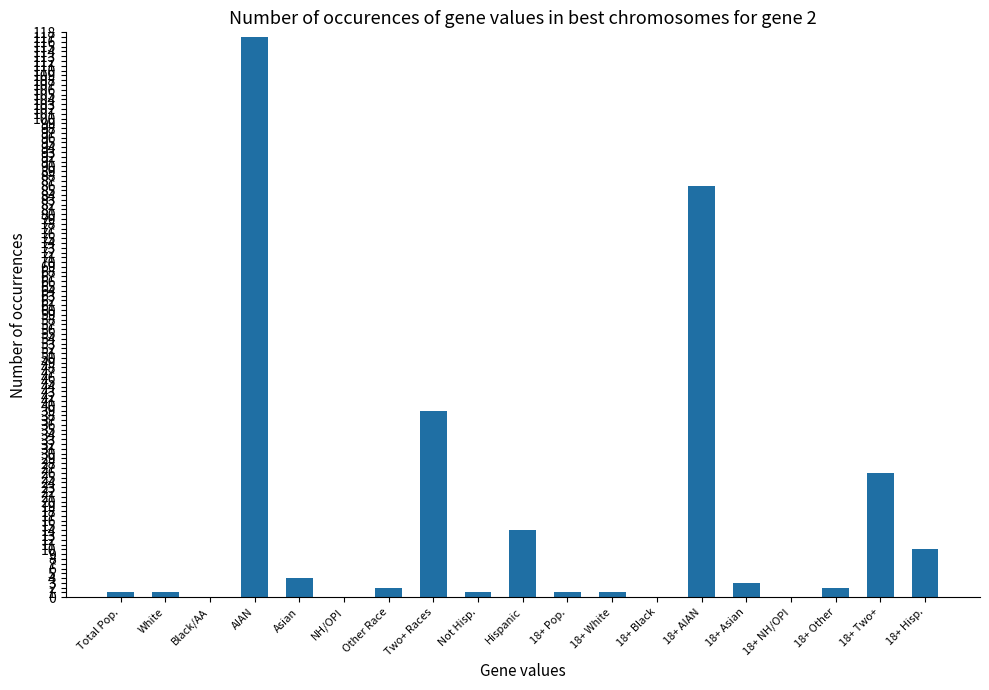

How many series are shown in this chart?

1